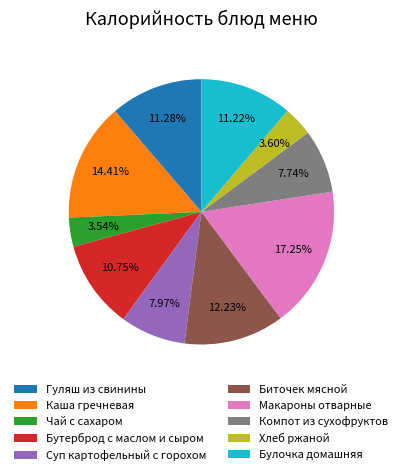

Is the sum of Бутерброд с маслом и сыром and Компот из сухофруктов greater than half?

No